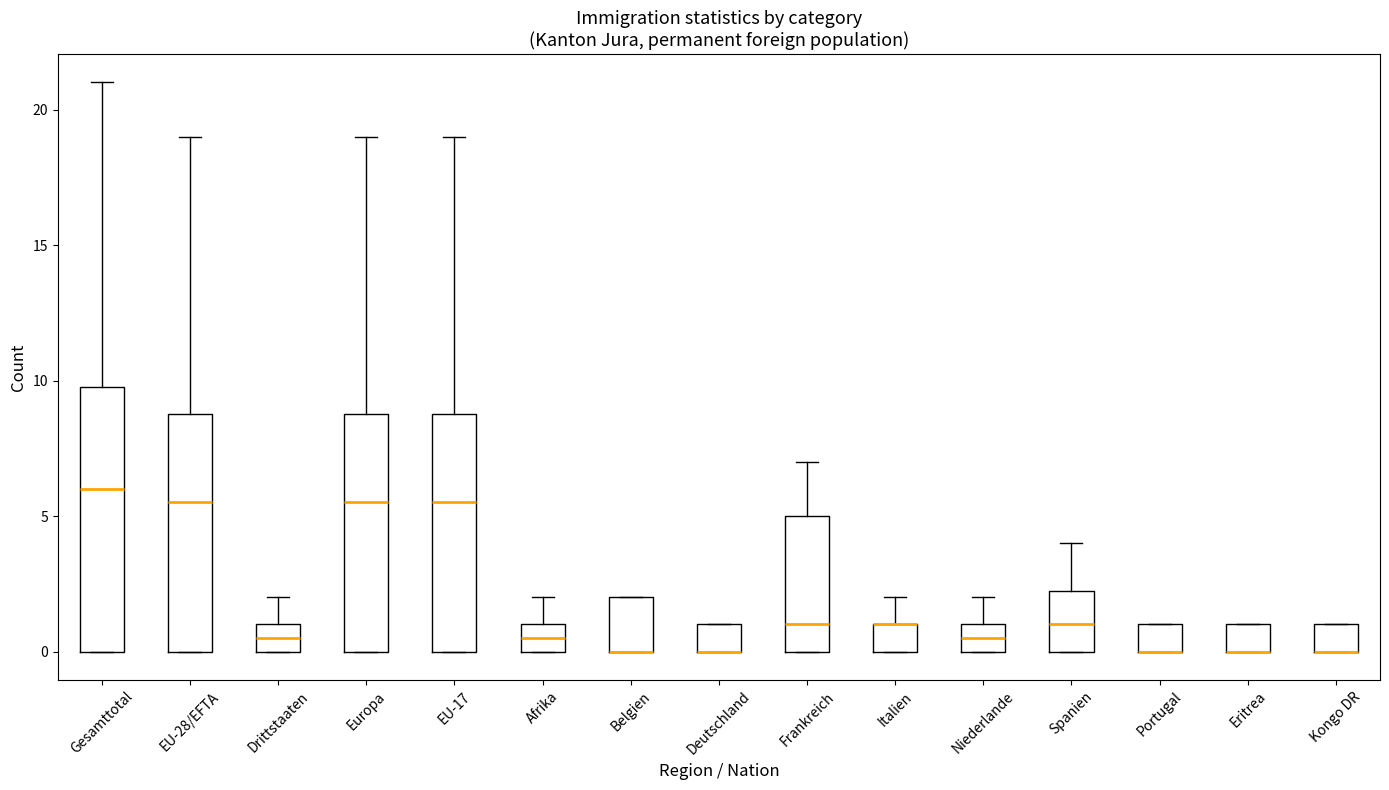

Which box is the tallest, from its lower edge to its upper edge?

Gesamttotal